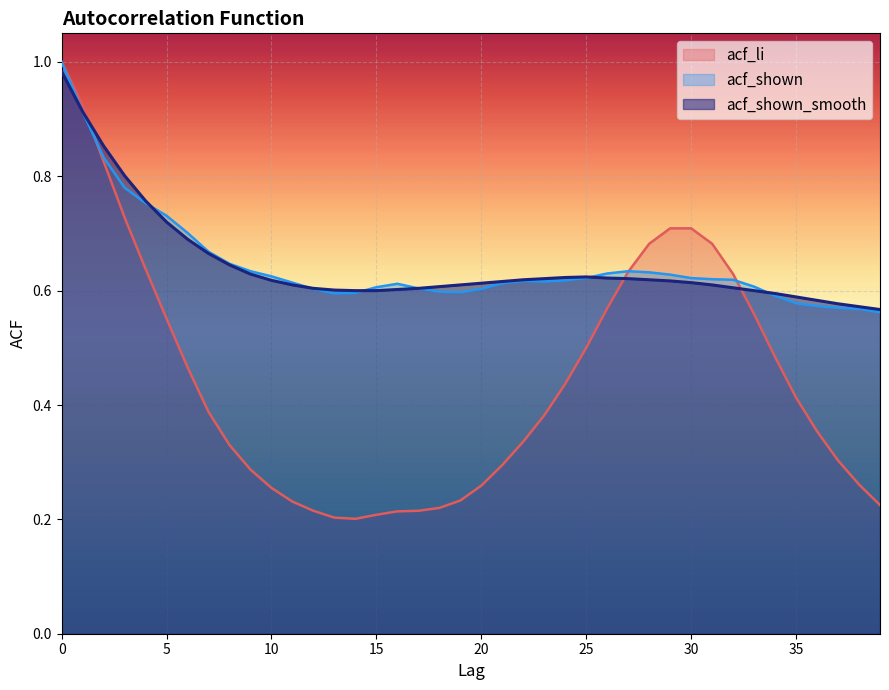

List the series in order of their peak value, lowest first.

acf_shown_smooth, acf_li, acf_shown